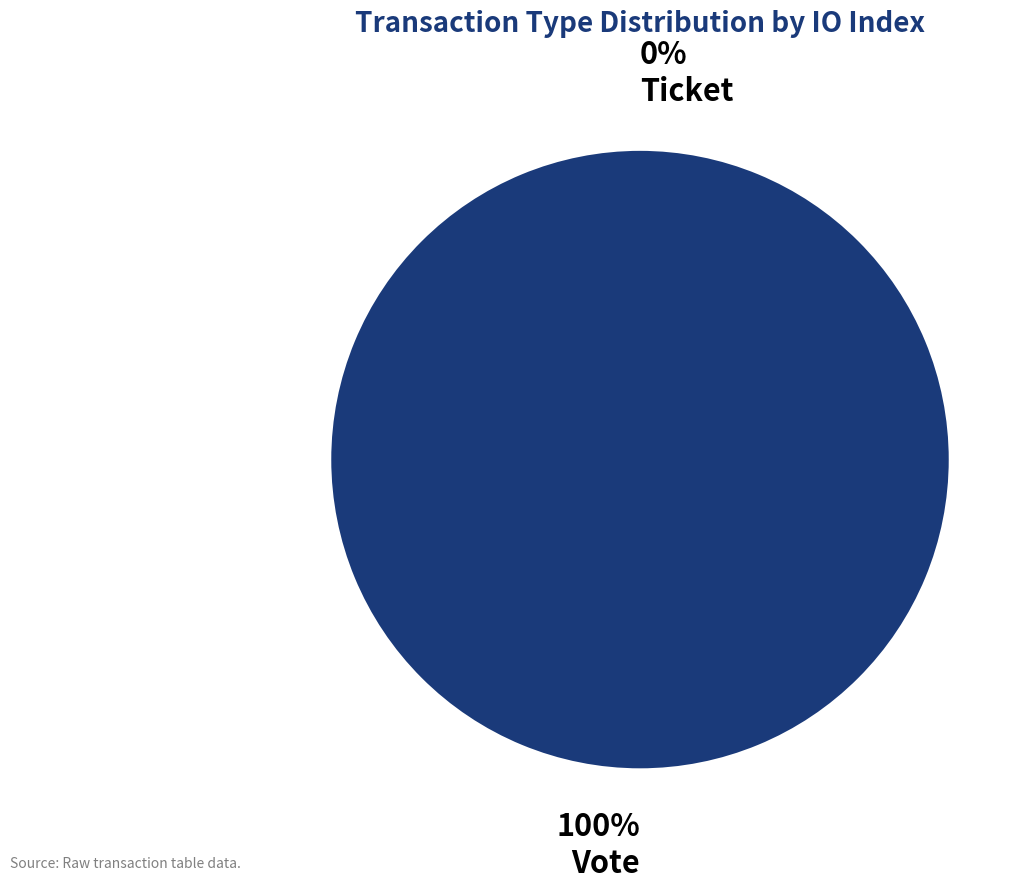

To the nearest percent, what percentage of the pie is Vote?

100%